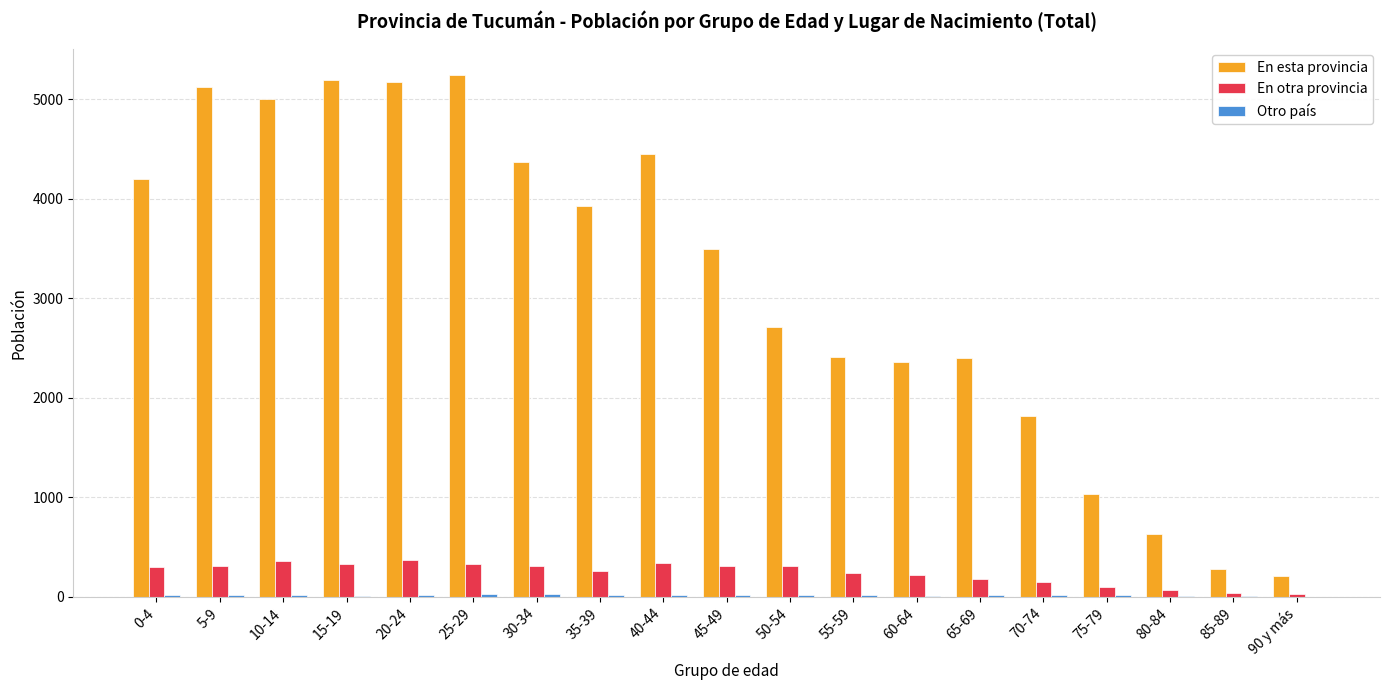

Which series has the largest total across all categories?

En esta provincia